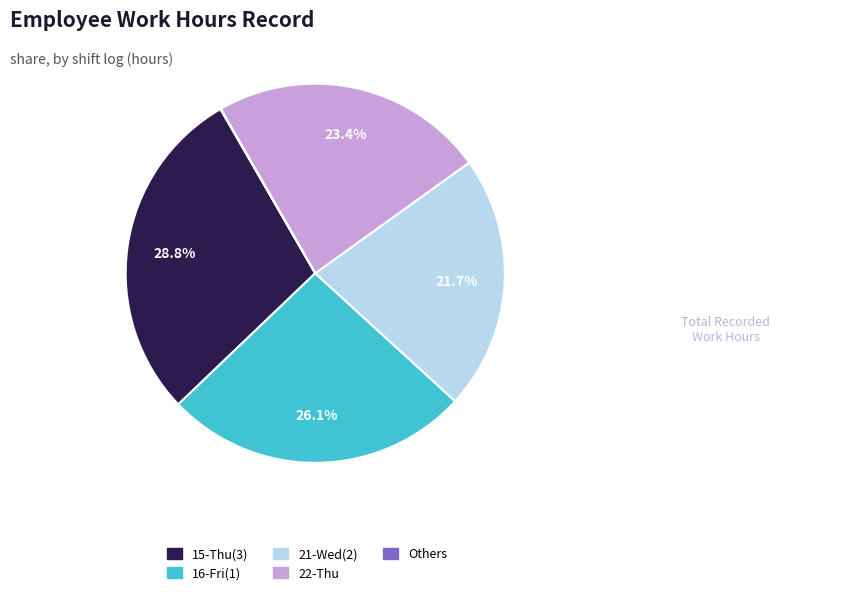

How much of the chart is everything except 21-Wed(2)?

78.3%